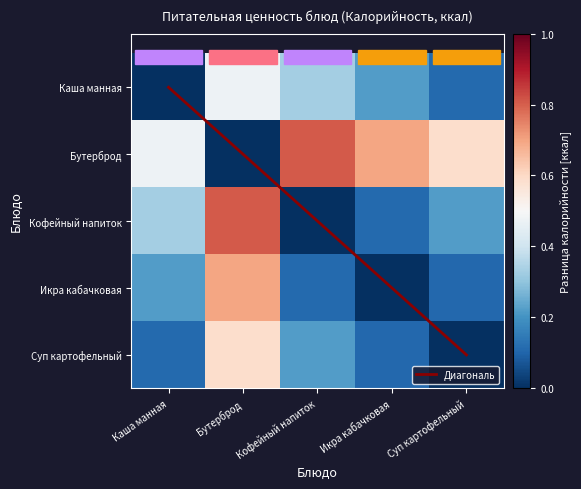

Which category has the lowest value in the Суп картофельный series?

Суп картофельный